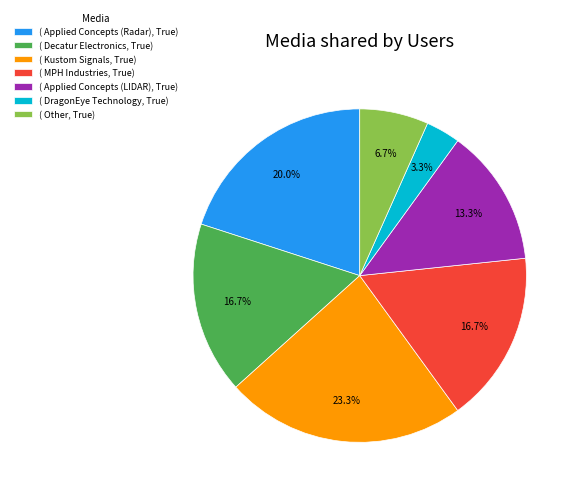

Does ( Applied Concepts (LIDAR), True) account for over 50% of the chart?

No